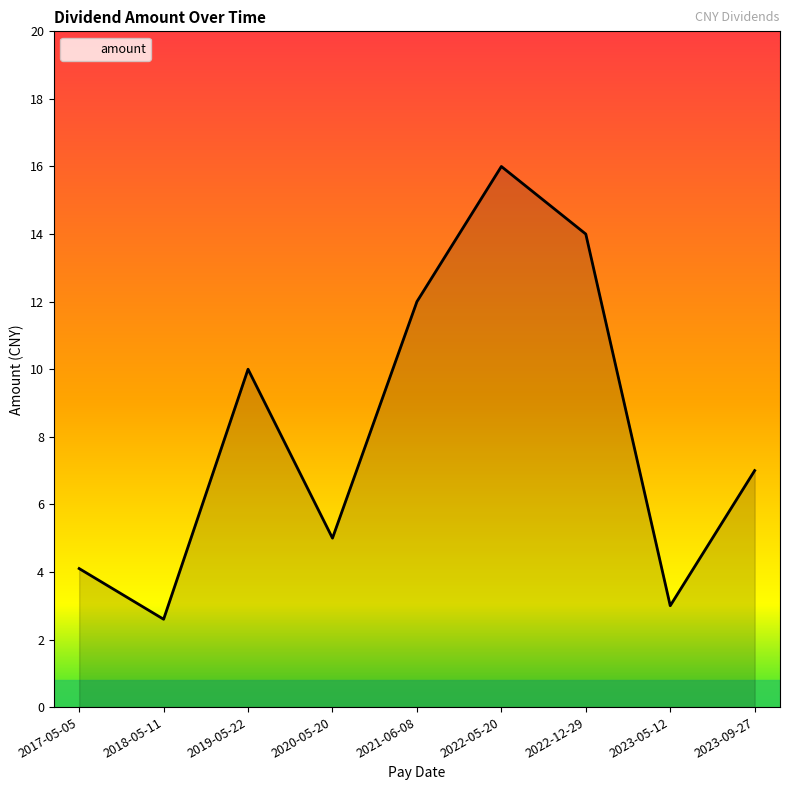

What position from the left is 2017-05-05?

1